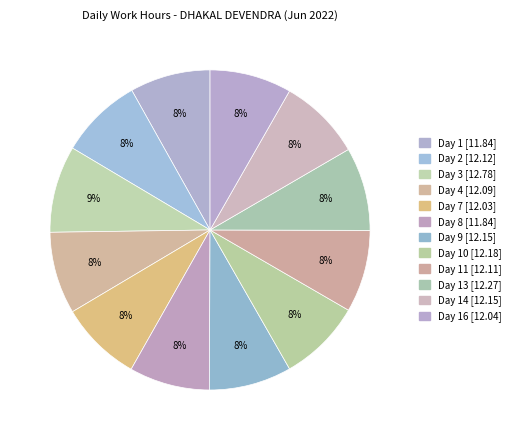

What is the largest slice in the pie chart?

Day 3 [12.78]